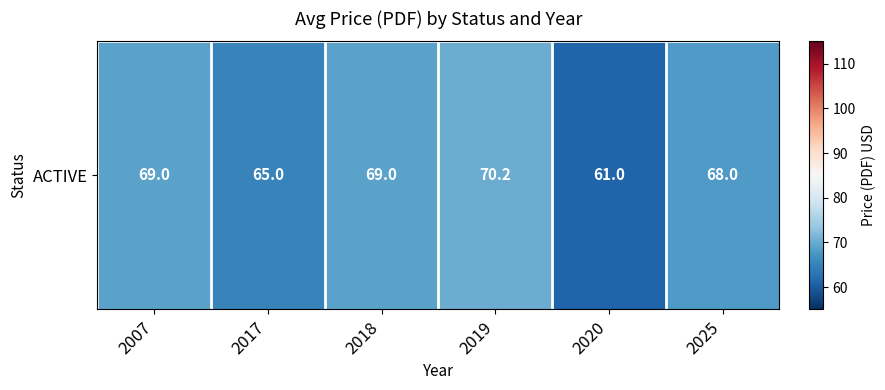

What is the change in value from 2019 to 2025?

-2.1